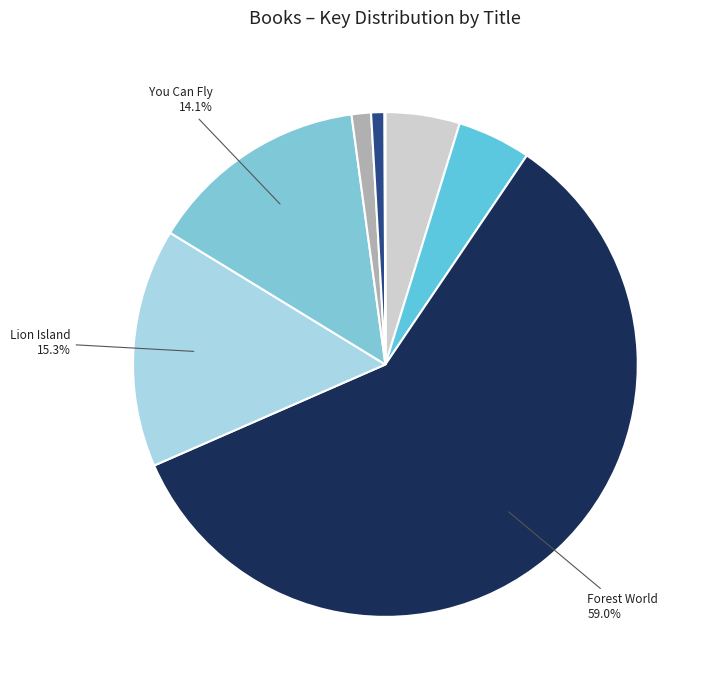

How many segments does this pie chart have?

8